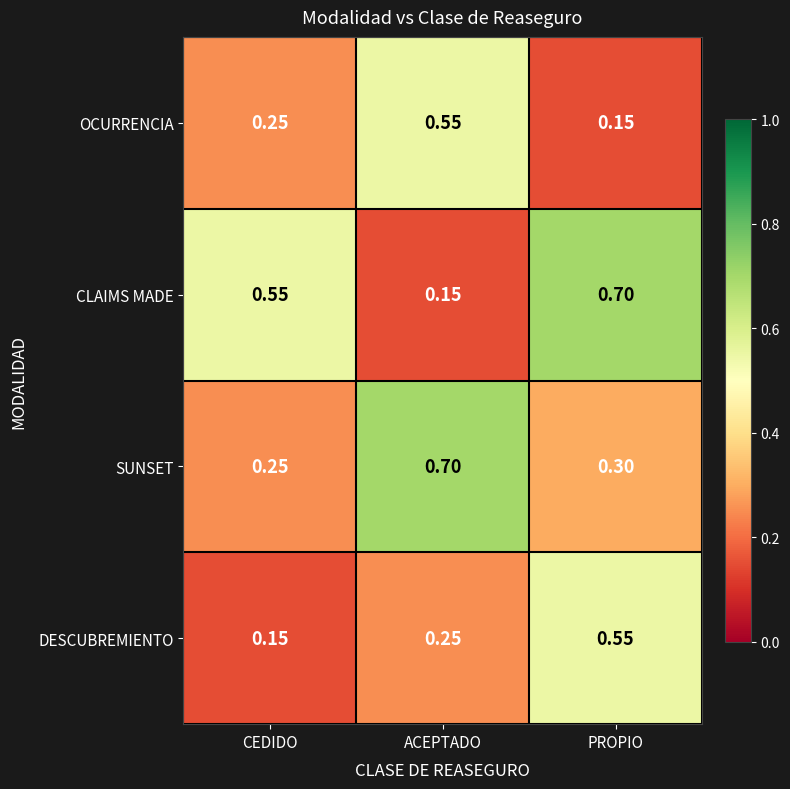

At ACEPTADO, list the series in order from smallest to largest.

CLAIMS MADE, DESCUBREMIENTO, OCURRENCIA, SUNSET